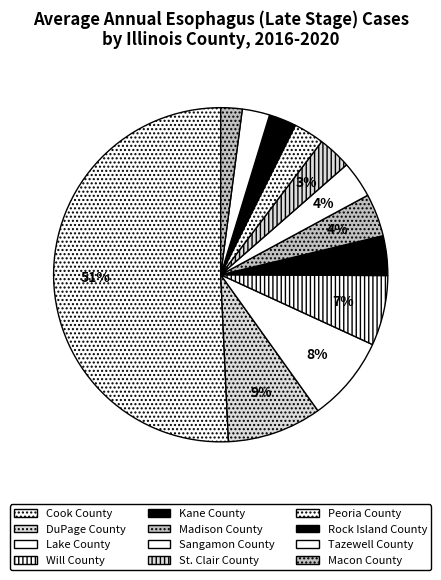

Which has a higher value, Madison County or St. Clair County?

Madison County